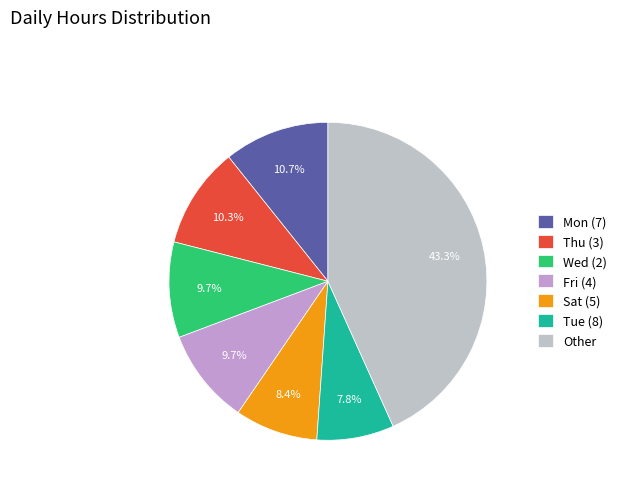

Does any single category account for the majority?

No